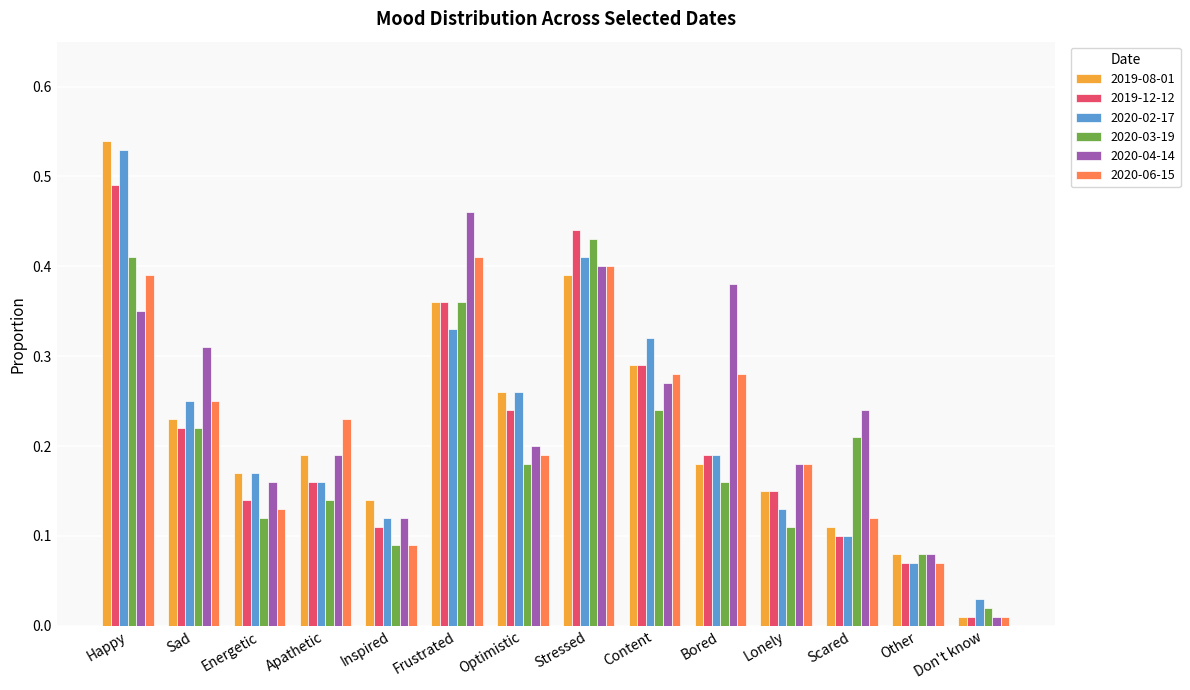

Is the value of 2020-04-14 at Frustrated greater than the value of 2020-03-19 at Scared?

Yes